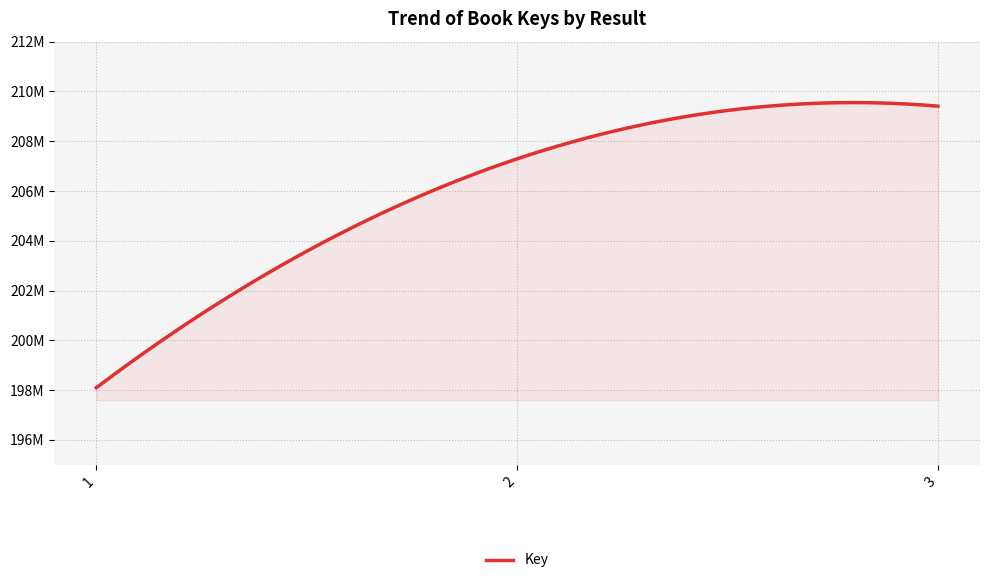

Rank the categories by value from highest to lowest.

3, 2, 1